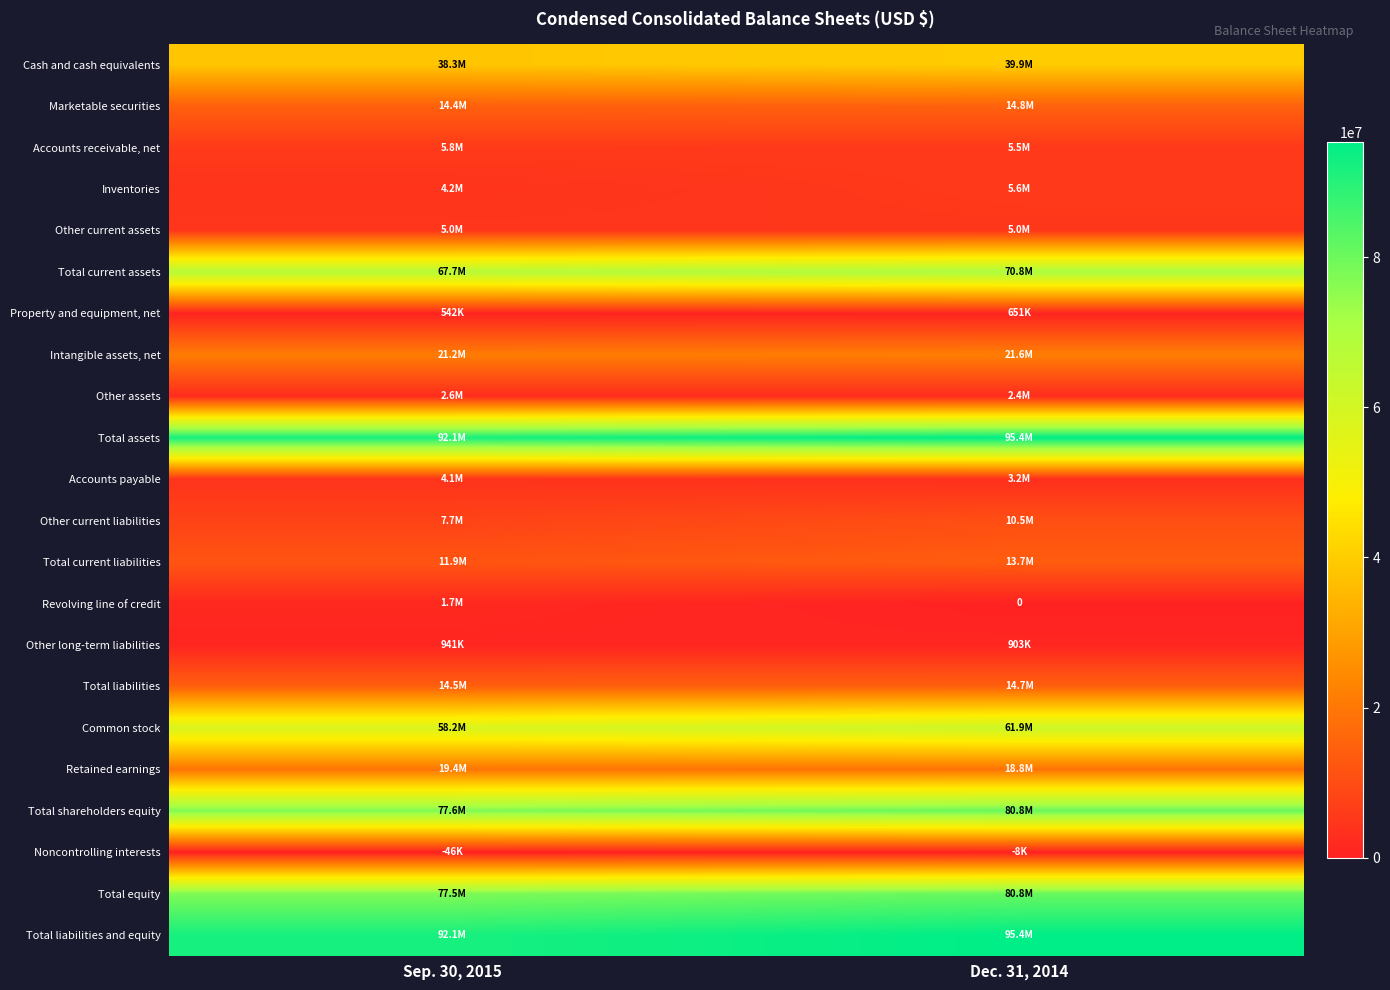

Which series has the largest total across all categories?

Total assets